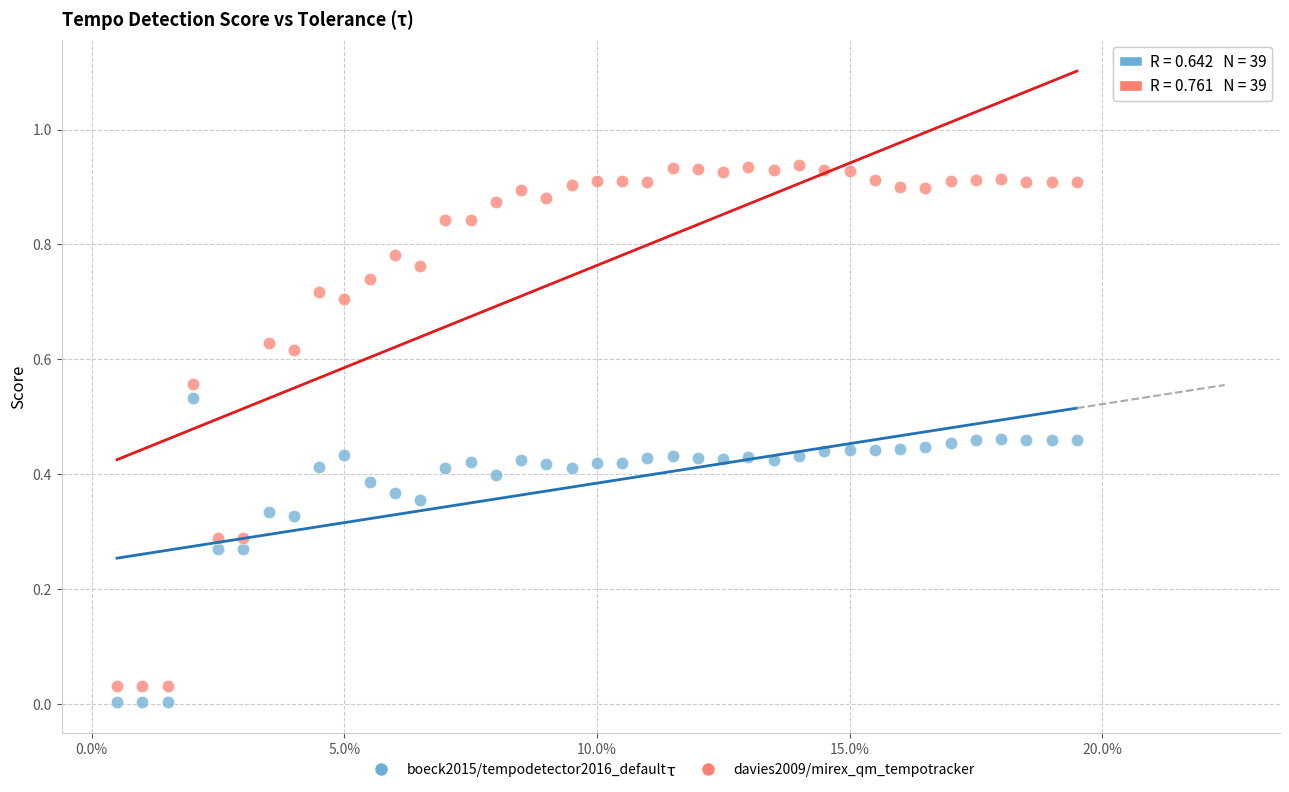

Which series contains the highest Y value?

davies2009/mirex_qm_tempotracker